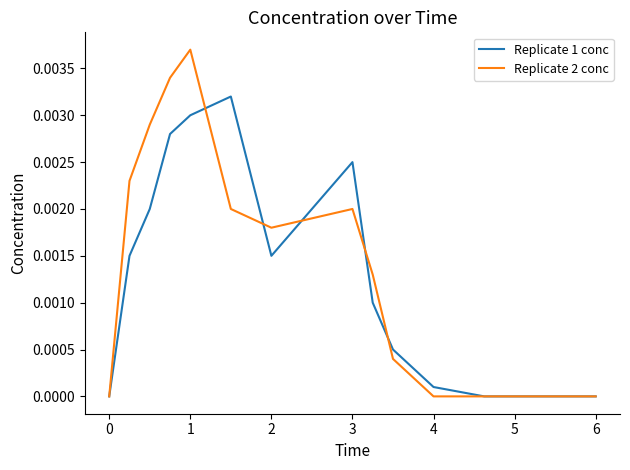

Which series has the widest spread of values?

Replicate 2 conc